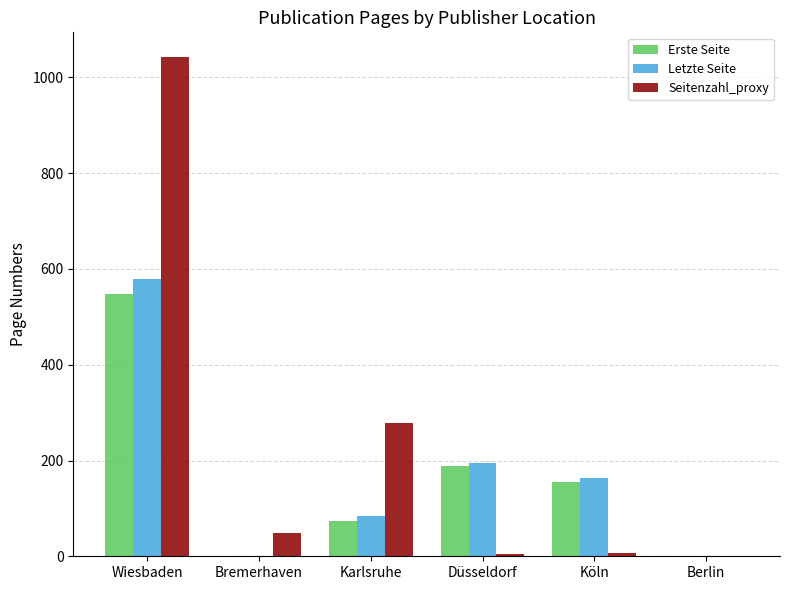

What is the difference between the Erste Seite values at Köln and Berlin?

156